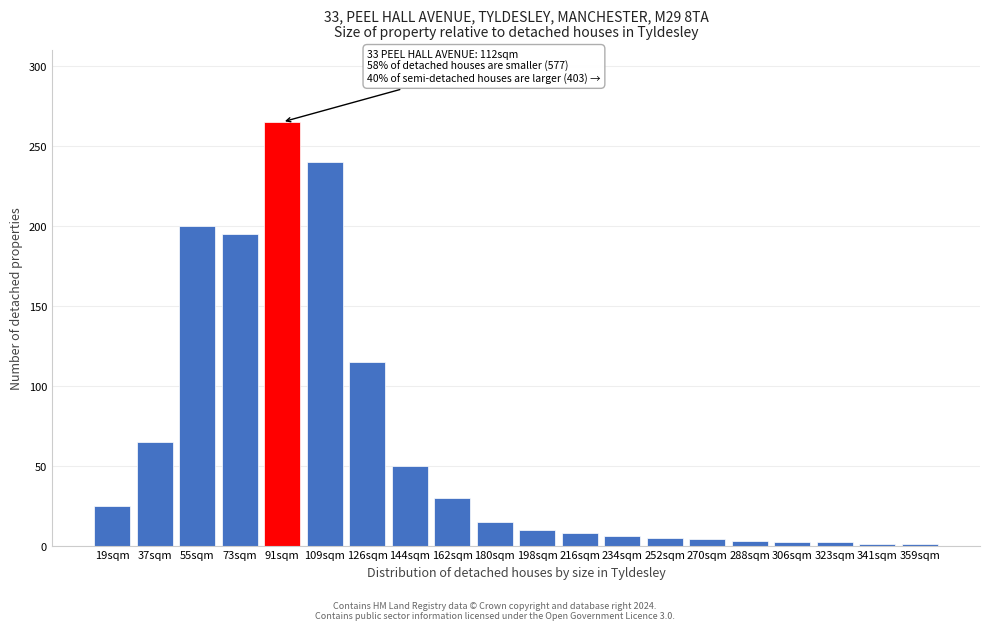

Approximately how many times larger is the value at 126sqm compared to 198sqm?

11.5